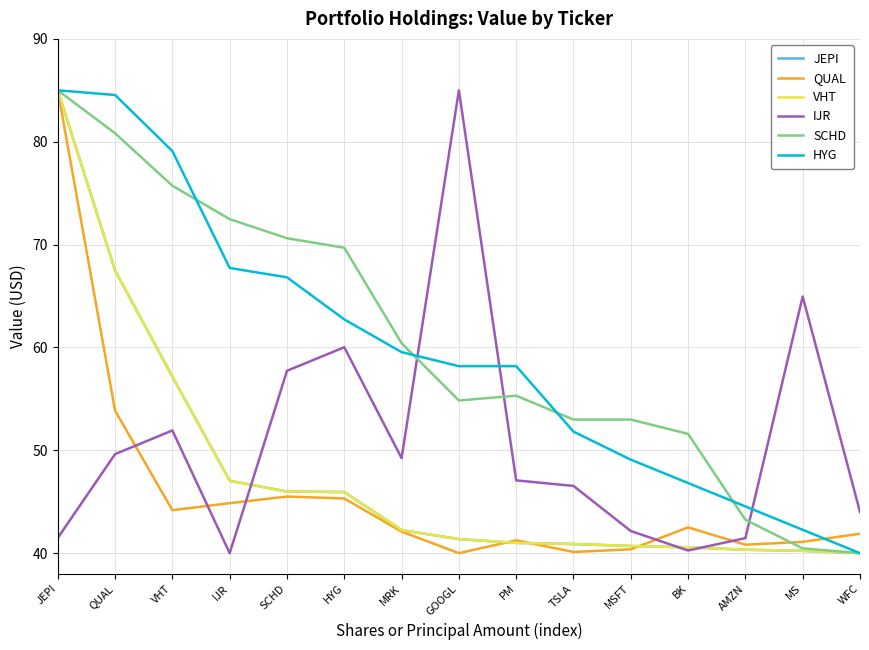

Between JEPI and AMZN, which series saw the biggest shift?

JEPI